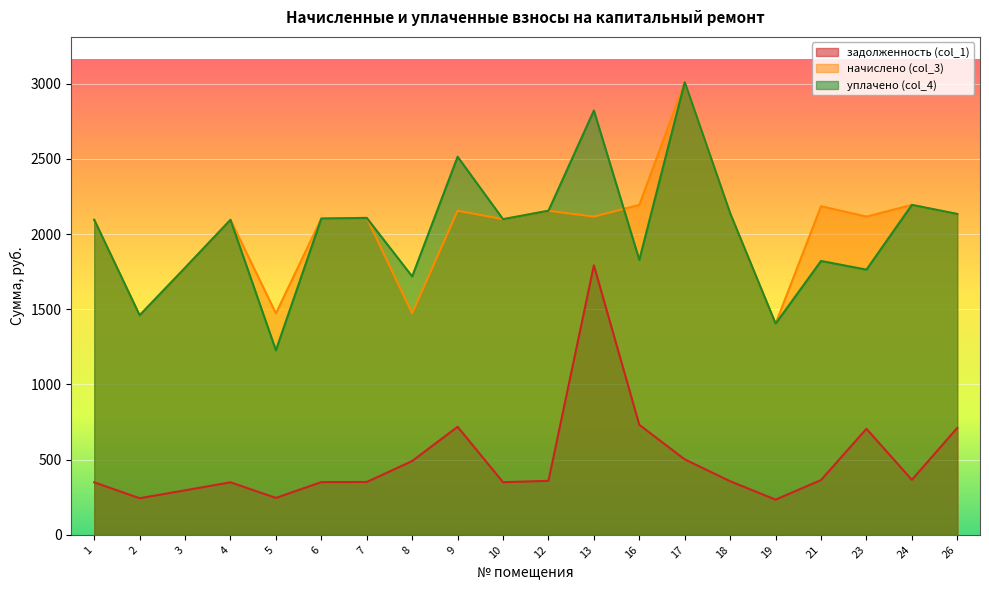

What is the sum of the начислено (col_3) values at 7 and 6?

4212.0